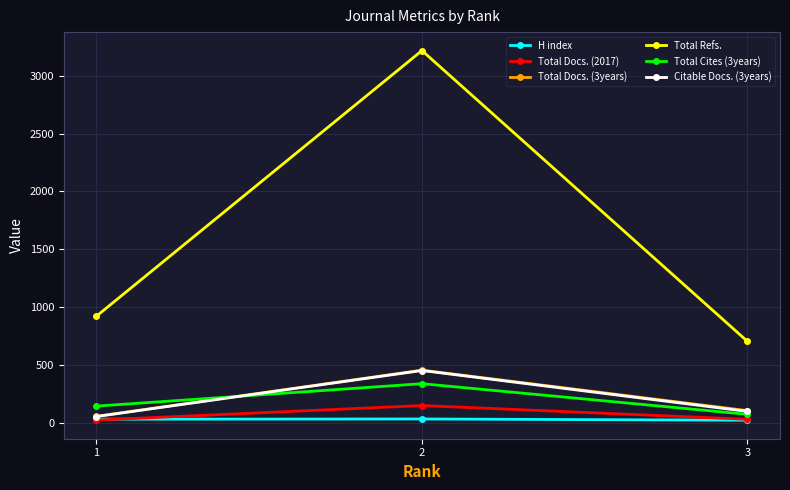

Rank the categories by Total Refs. value from lowest to highest.

3, 1, 2